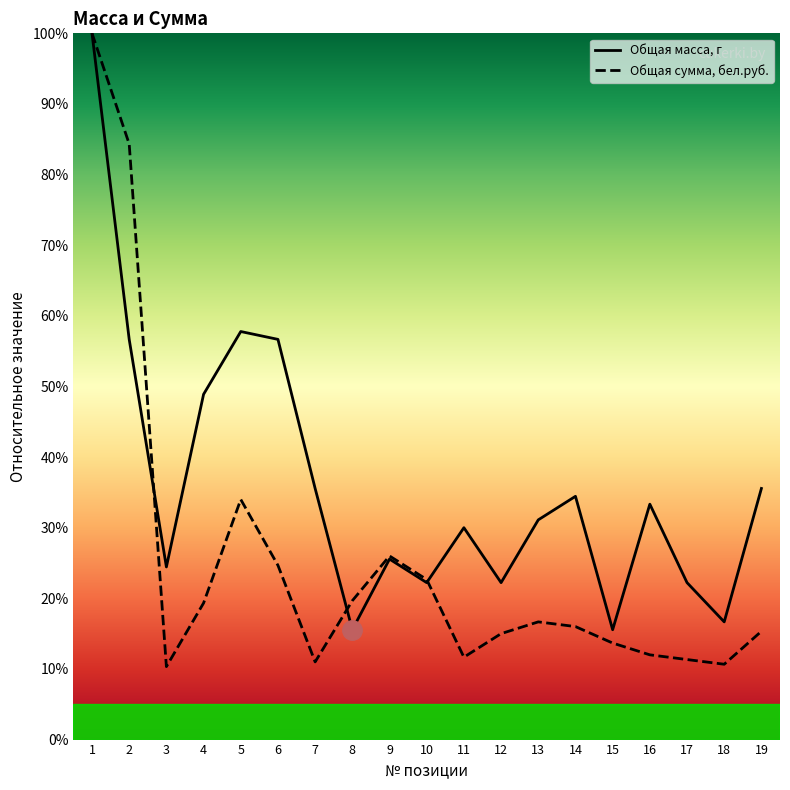

What is the difference between the highest and lowest values at 12?

7.2